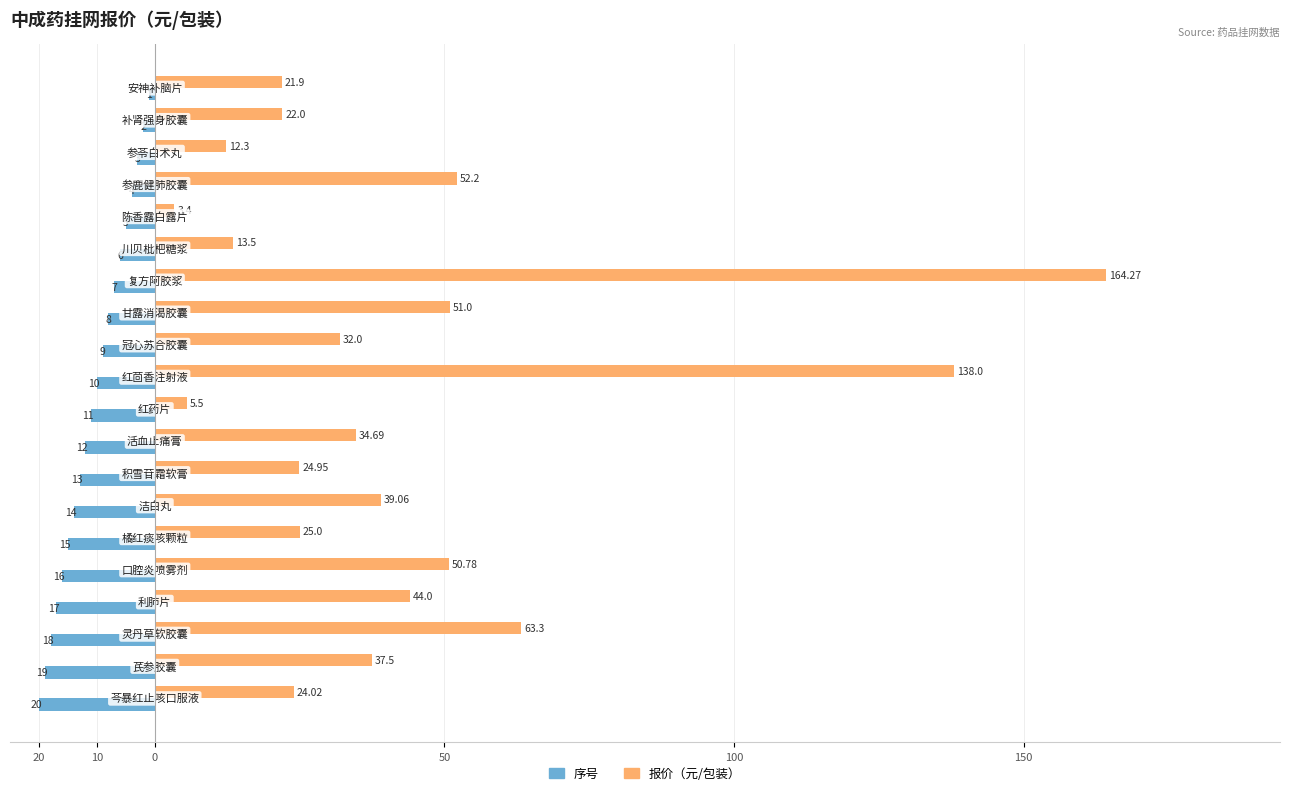

What are all the series names shown in the legend?

序号, 报价（元/包装）